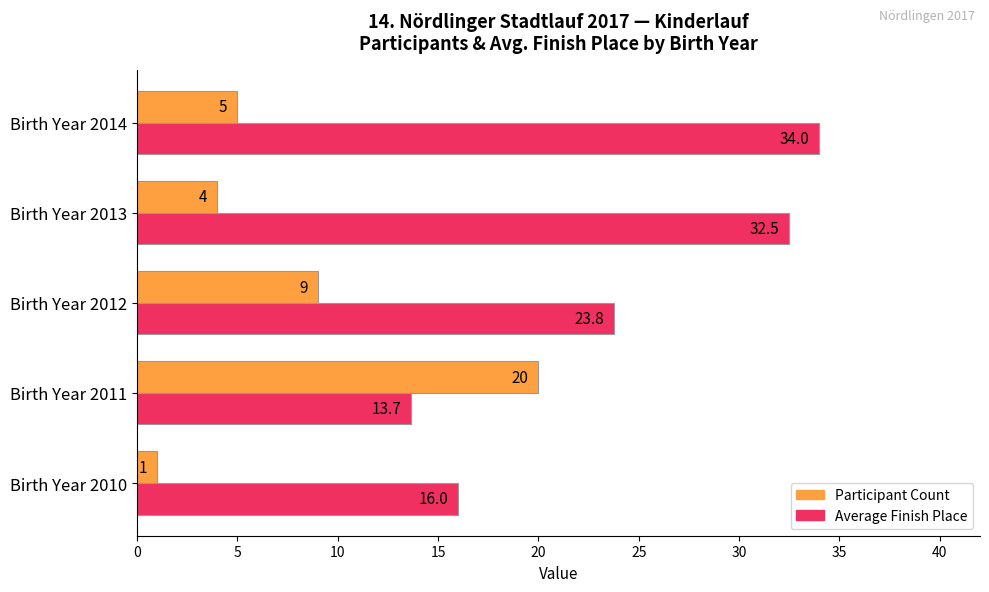

How many series are shown in this chart?

2